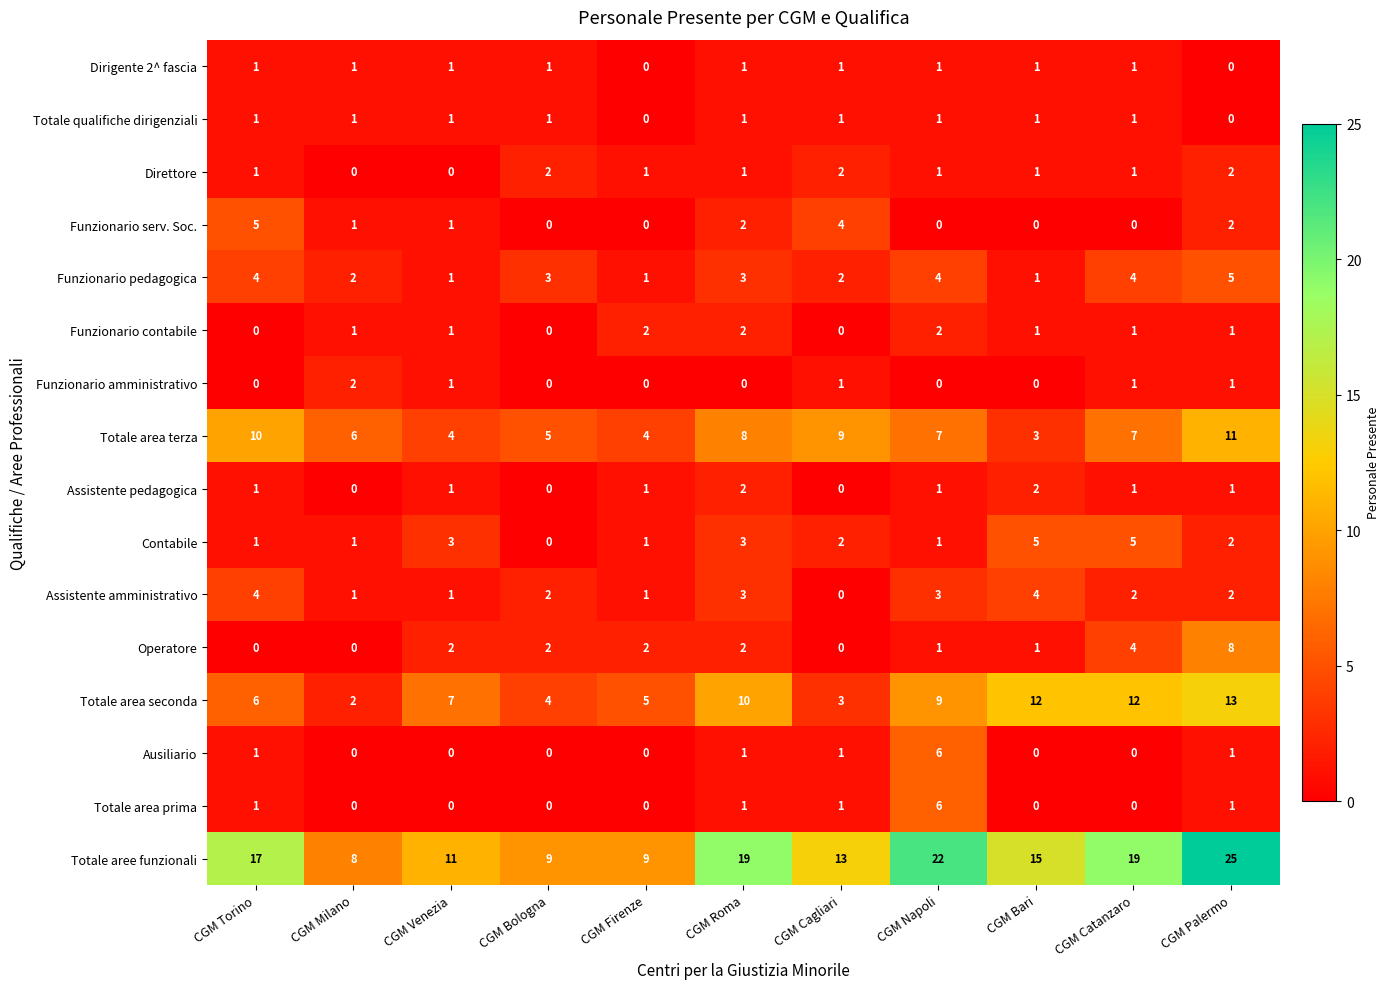

Which series has the largest total across all categories?

Totale aree funzionali